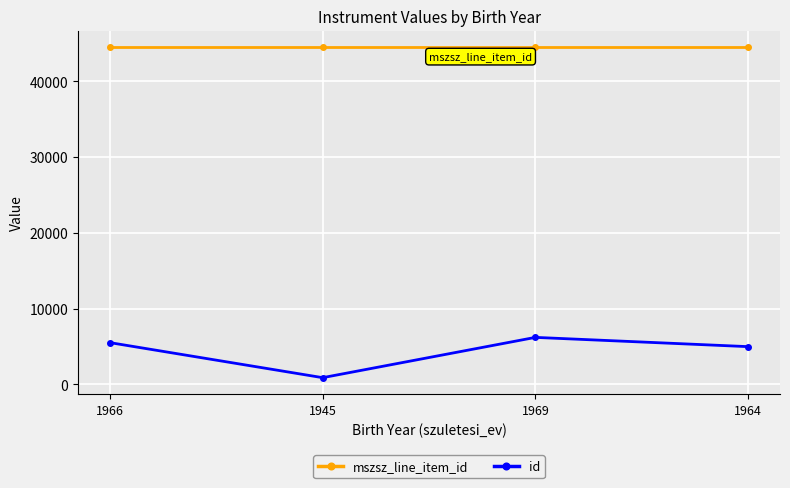

In id, how many points are lower than both neighbors (excluding endpoints)?

1